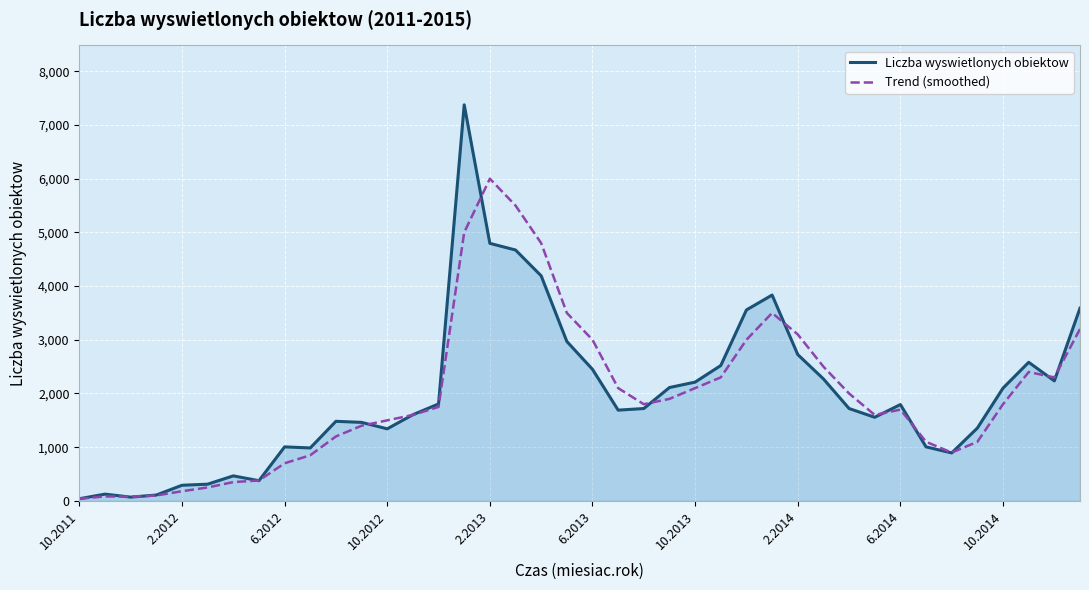

After their last crossing, which series has the higher values: Liczba wyswietlonych obiektow or Trend (smoothed)?

Liczba wyswietlonych obiektow